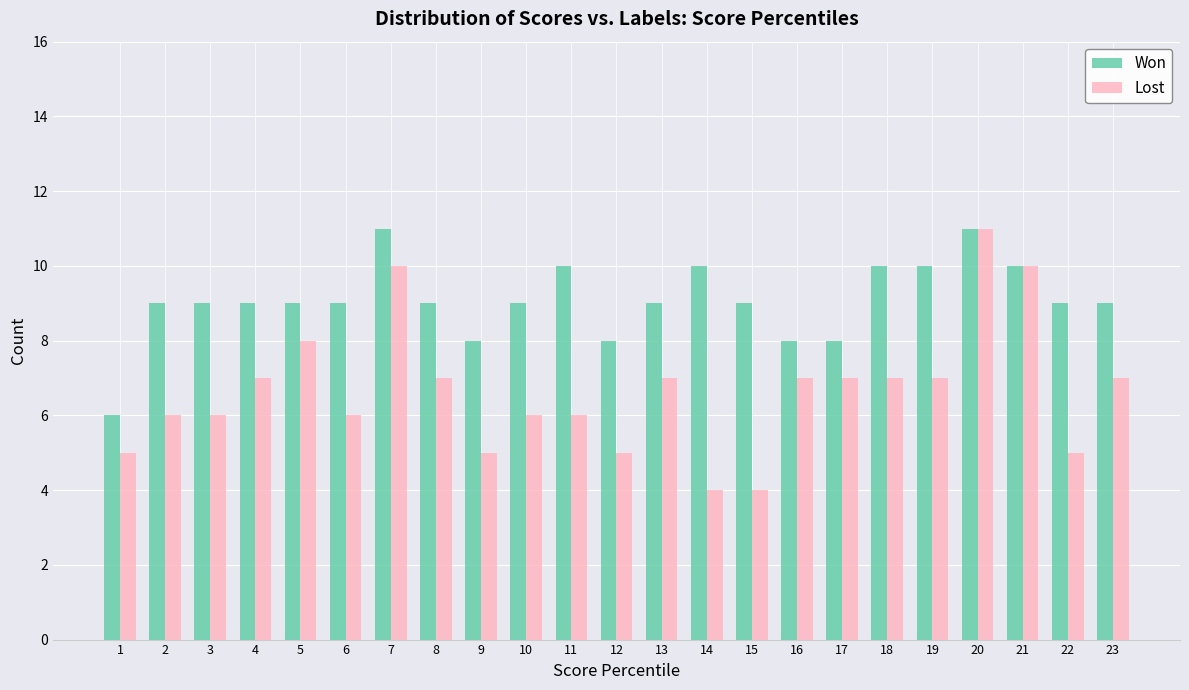

Rank the series at 8 from highest to lowest value.

Won, Lost